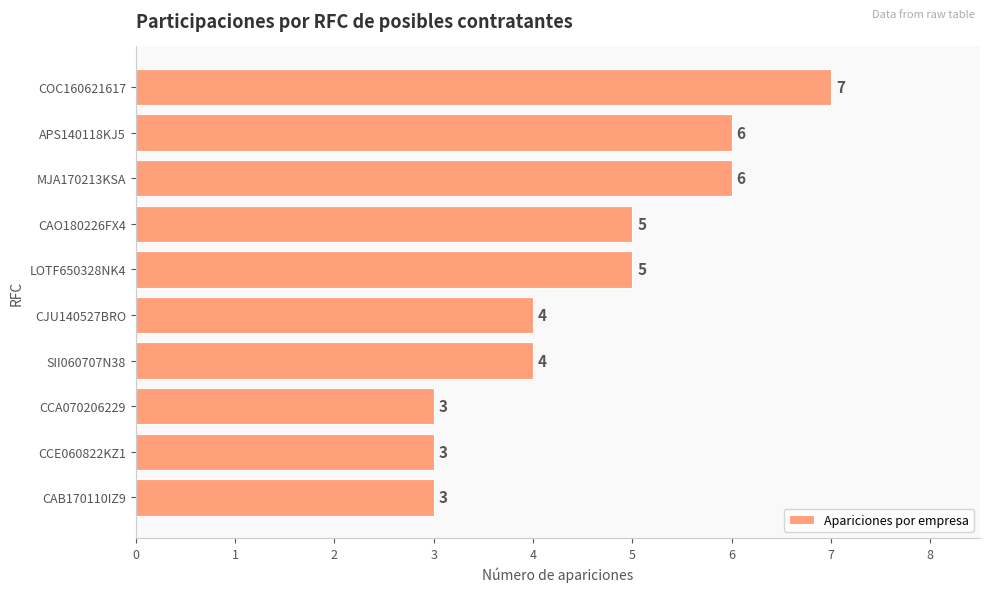

Approximately how many times larger is the value at CAO180226FX4 compared to CCA070206229?

1.7